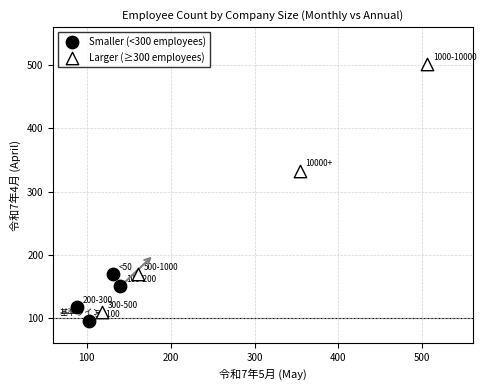

Which series has the largest Y range (max minus min)?

Larger (≥300 employees)